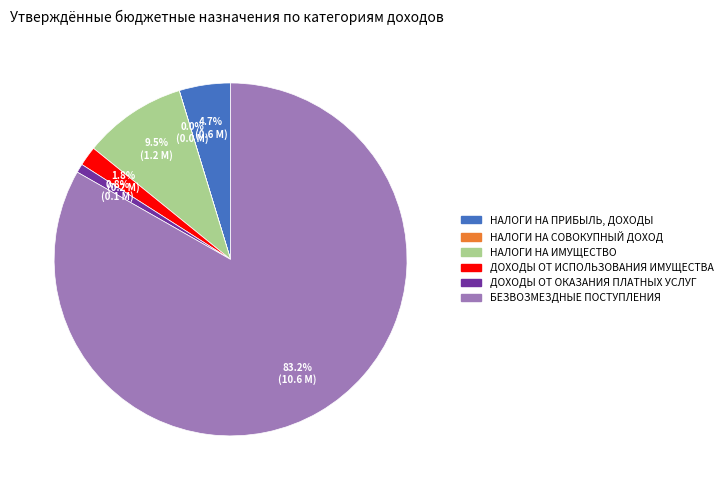

Which category has the biggest portion of the pie?

БЕЗВОЗМЕЗДНЫЕ ПОСТУПЛЕНИЯ